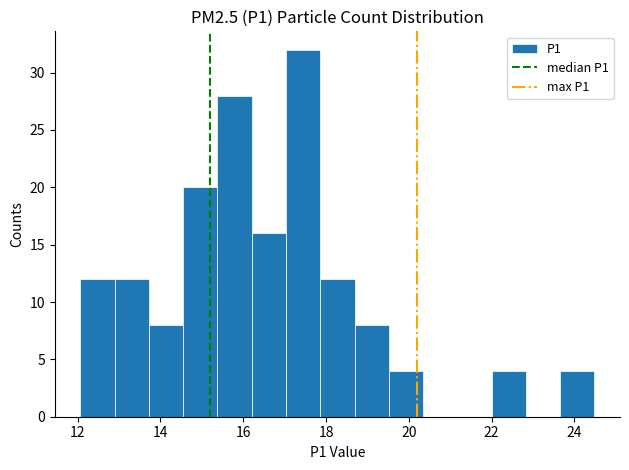

Over which range of the x-axis is the bar tallest?

17.0 to 17.8